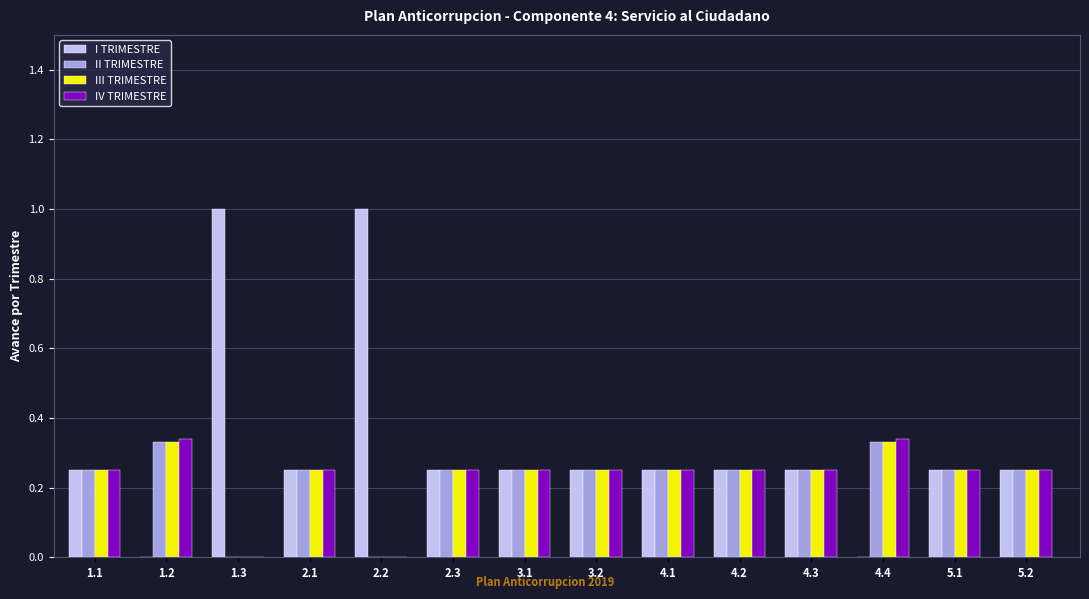

How many data points in I TRIMESTRE are above 0?

12